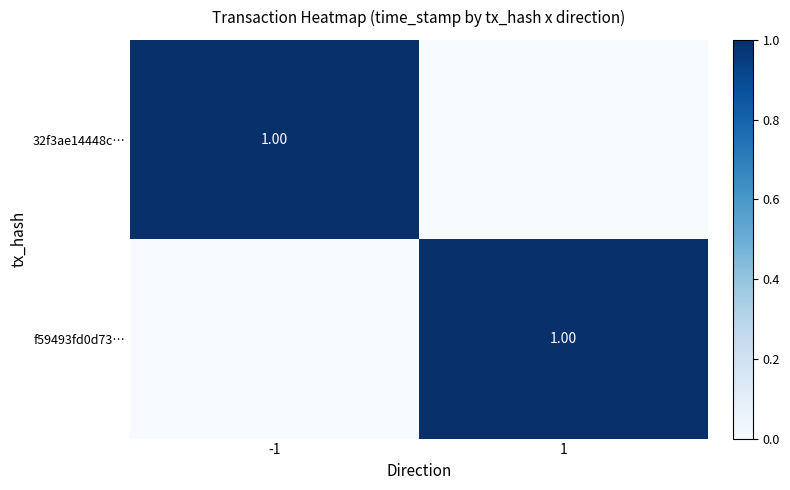

Count the number of categories in the chart.

2